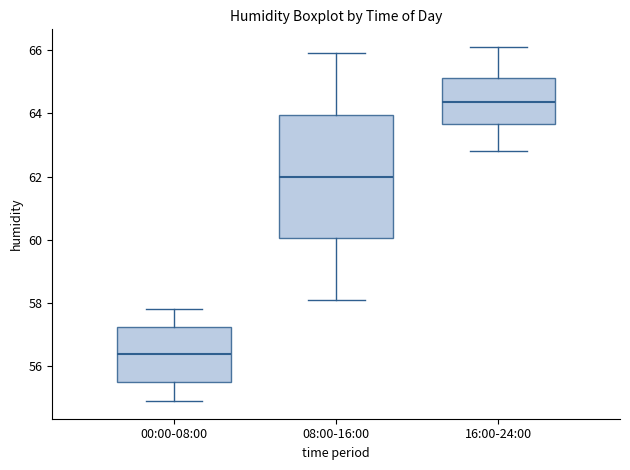

Reading left to right, read every box against the y-axis: the position of its median line, the range the box covers, and the ends of its whiskers. The values are not printed on the chart, so give them approximately, as read against the axis.

00:00-08:00: median 56.4, box 55.6 to 57.2, whiskers 55.0 to 57.8
08:00-16:00: median 62.0, box 60.0 to 64.0, whiskers 58.2 to 66.0
16:00-24:00: median 64.4, box 63.6 to 65.2, whiskers 62.8 to 66.2